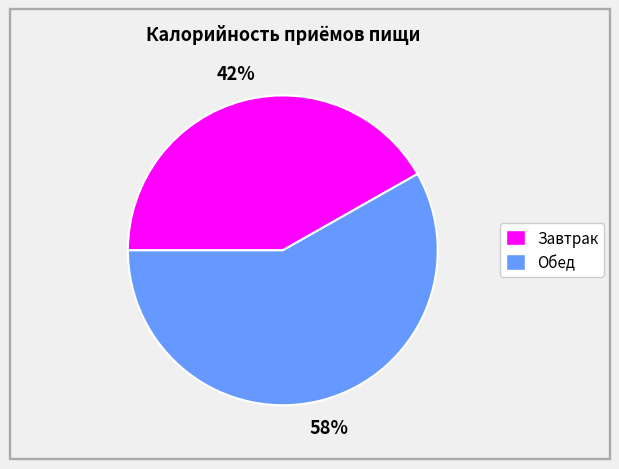

What is the largest slice in the pie chart?

Обед